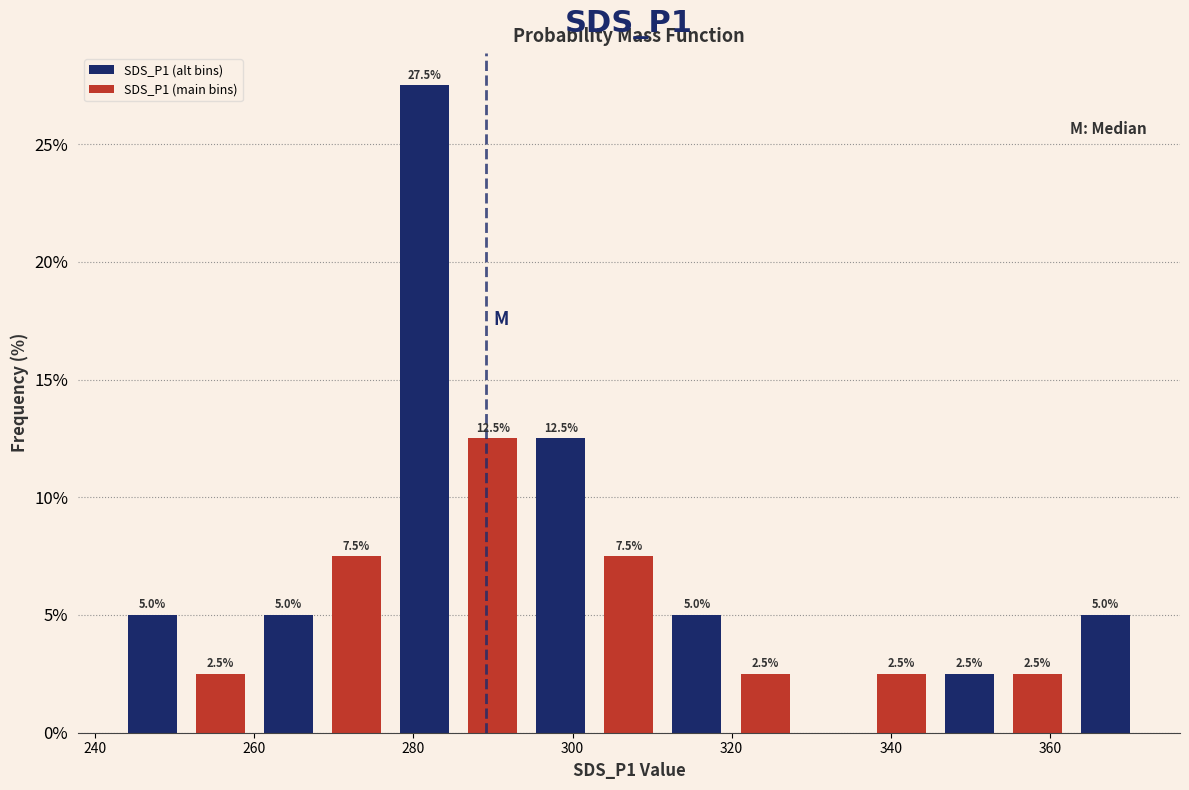

Which range on the x-axis has the tallest bar?

278 to 286